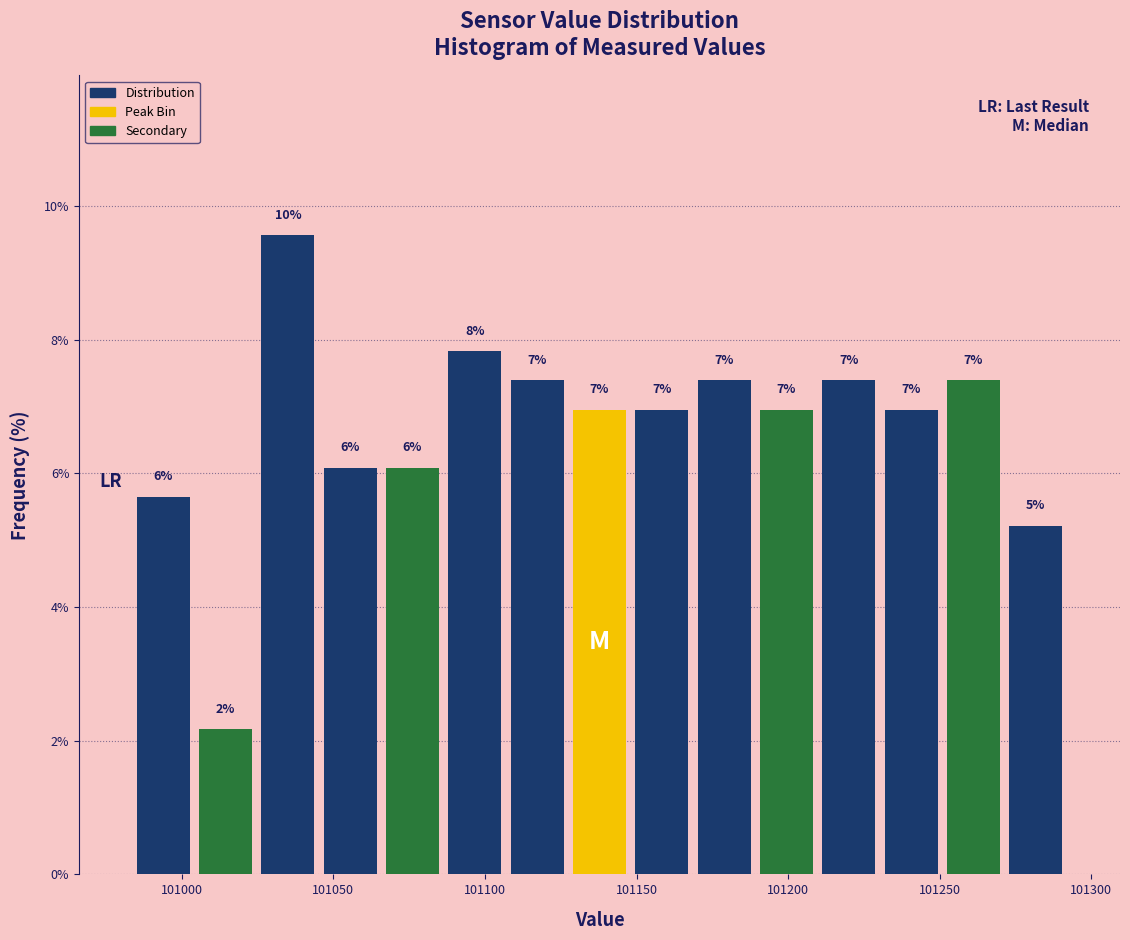

Which range on the x-axis has the tallest bar?

101025 to 101045